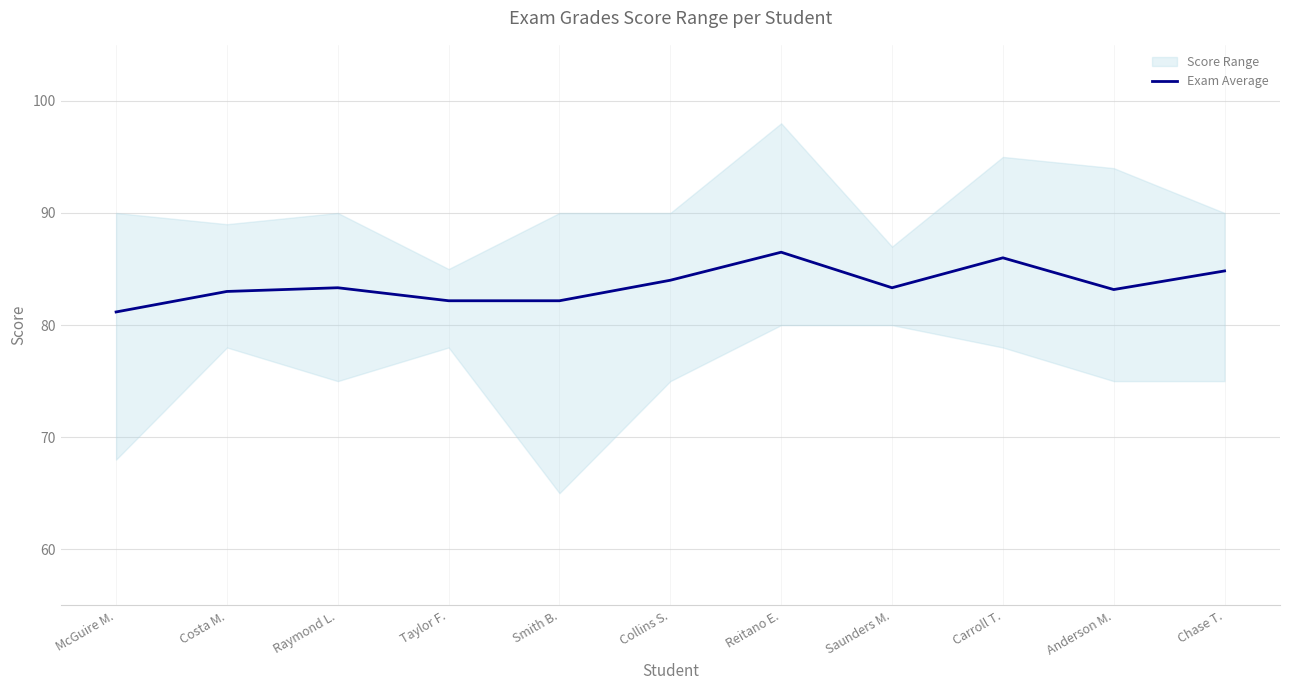

At which label is the value closest to 83?

Costa M.